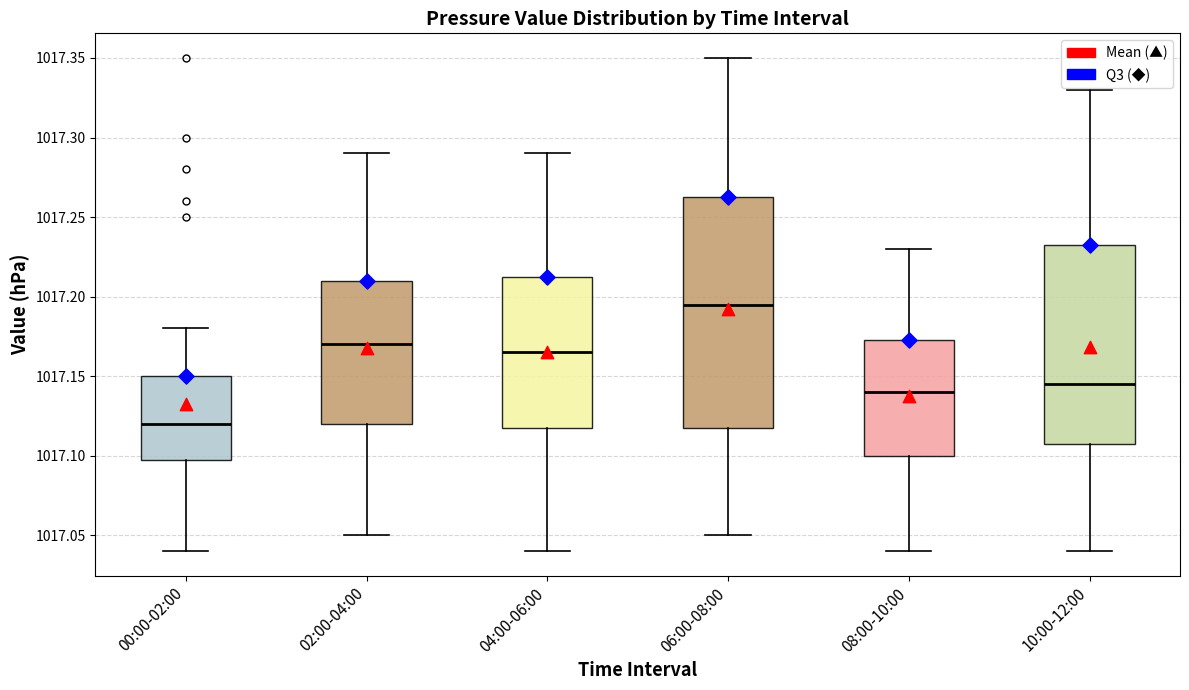

Reading left to right, transcribe this box plot: for each box, give where its median line is, the range the box spans, and where its two whiskers end, as read against the y-axis. The values are not printed on the chart, so give them approximately, as read against the axis.

00:00-02:00: median 1017.120, box 1017.100 to 1017.150, whiskers 1017.040 to 1017.180
02:00-04:00: median 1017.170, box 1017.120 to 1017.210, whiskers 1017.050 to 1017.290
04:00-06:00: median 1017.165, box 1017.120 to 1017.215, whiskers 1017.040 to 1017.290
06:00-08:00: median 1017.195, box 1017.120 to 1017.265, whiskers 1017.050 to 1017.350
08:00-10:00: median 1017.140, box 1017.100 to 1017.175, whiskers 1017.040 to 1017.230
10:00-12:00: median 1017.145, box 1017.110 to 1017.235, whiskers 1017.040 to 1017.330